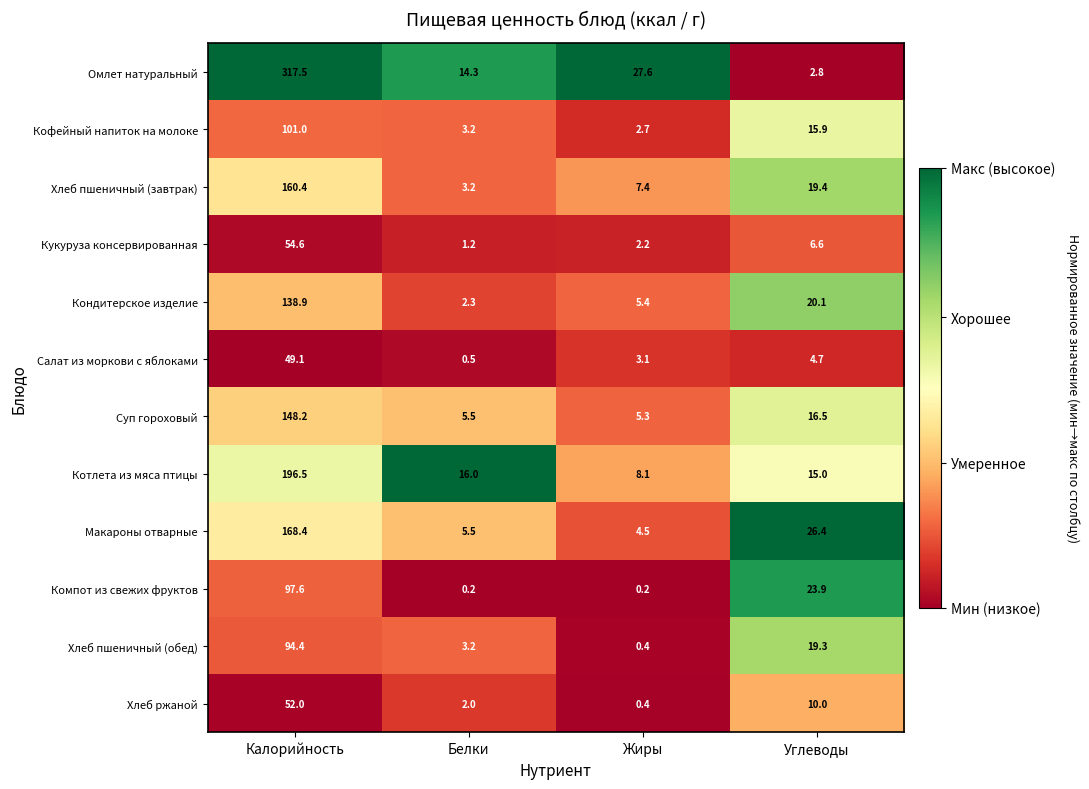

How many distinct data groups are displayed?

12